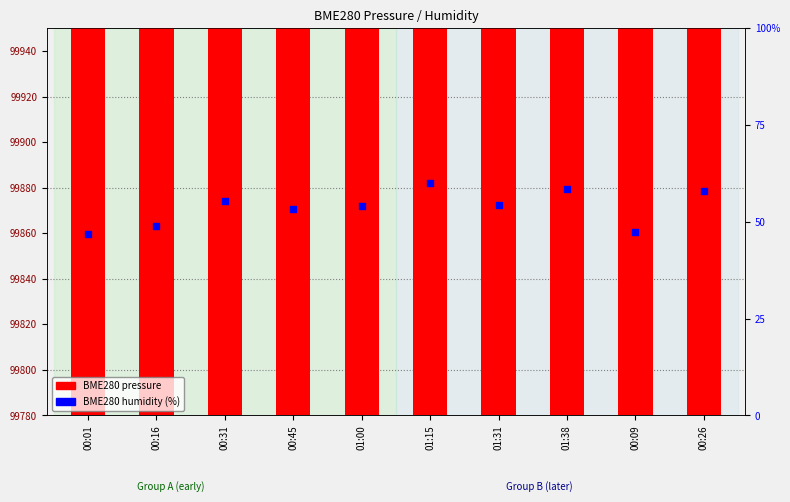

Which series reaches the maximum Y coordinate?

BME280 pressure